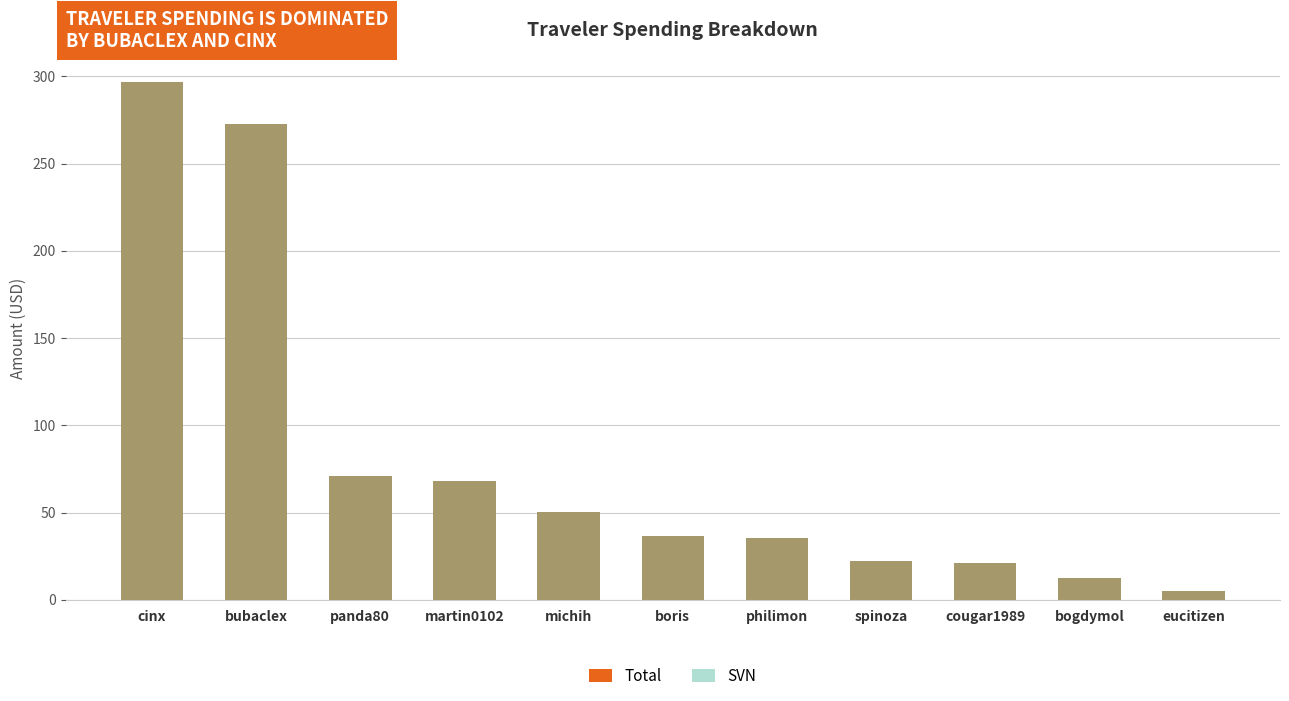

The SVN series shows 70.8 at panda80. True or false?

True